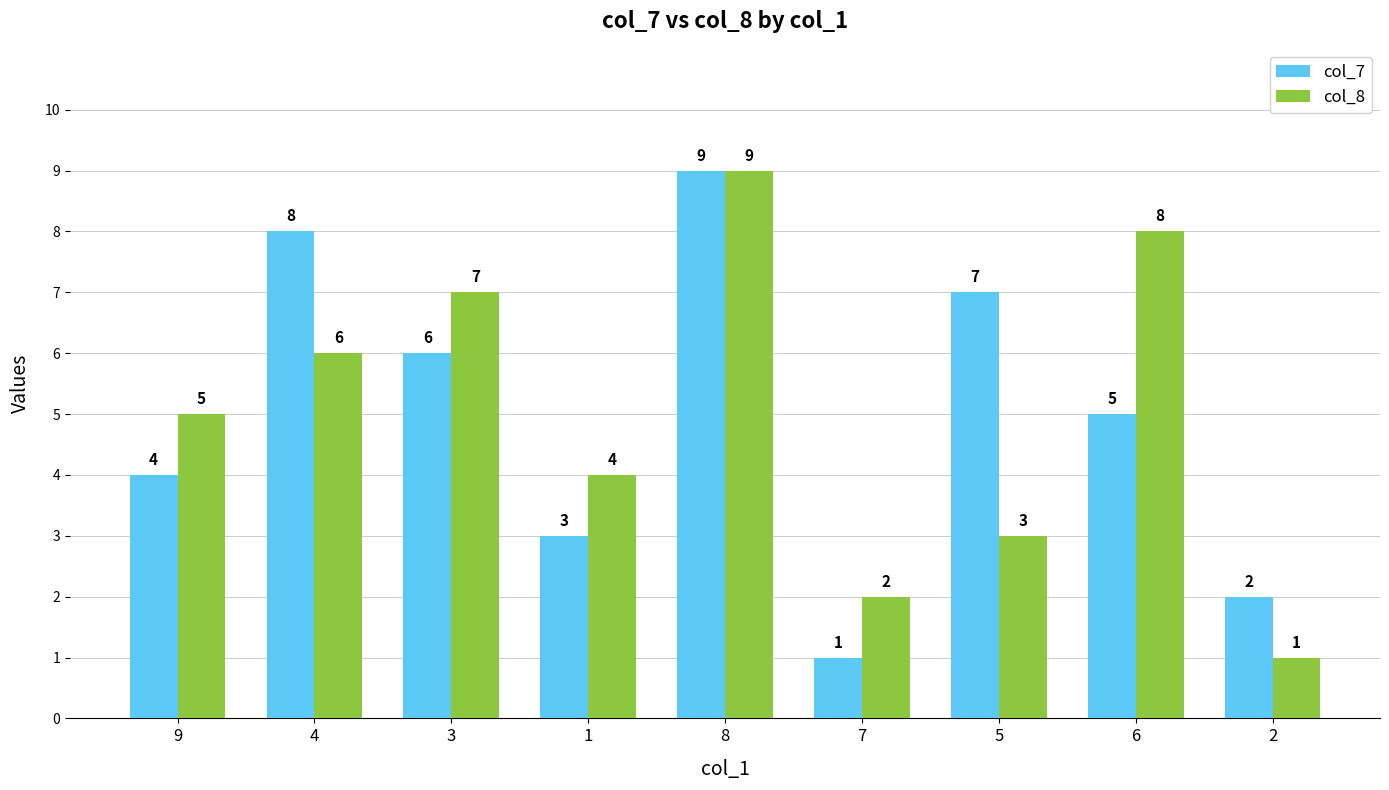

Reading left to right, list all the values displayed in this chart.

col_7: 4	8	6	3	9	1	7	5	2
col_8: 5	6	7	4	9	2	3	8	1